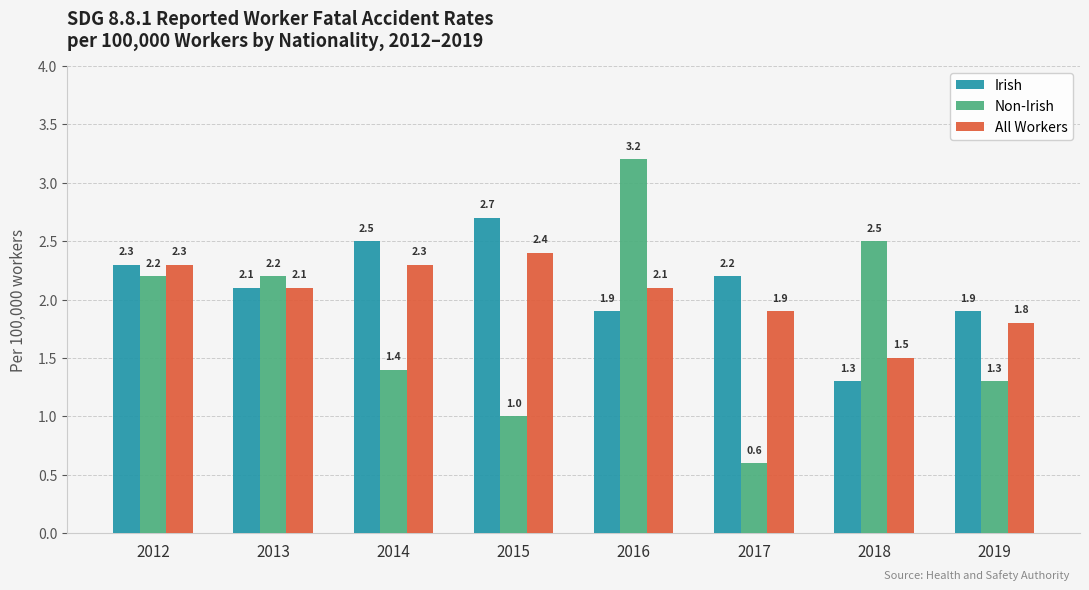

How many data points in All Workers are less than 2?

3